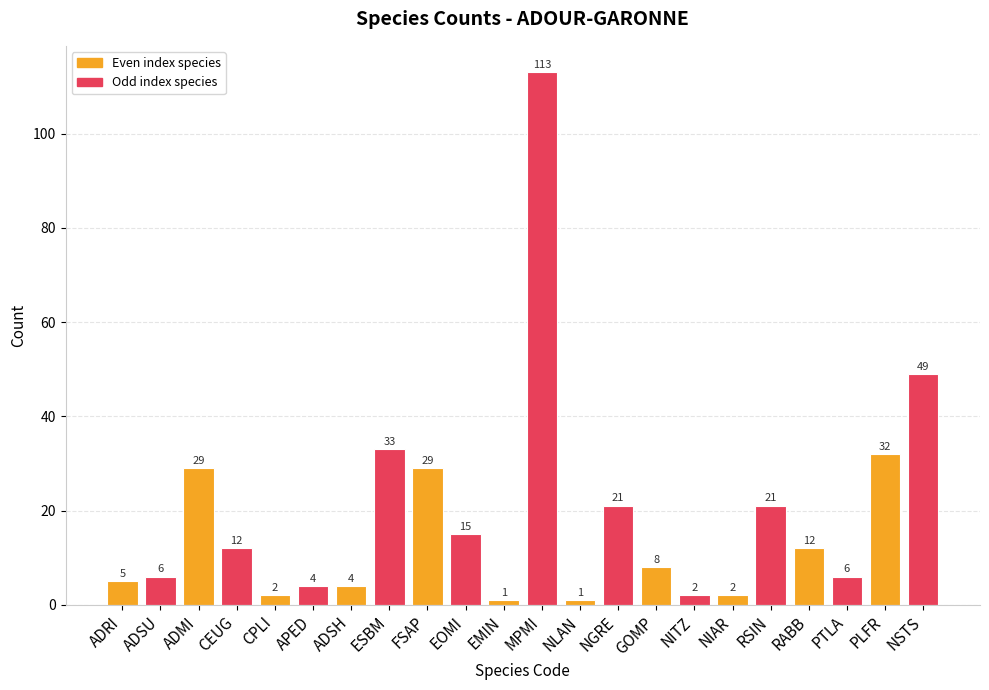

What is the sum of all values?

407